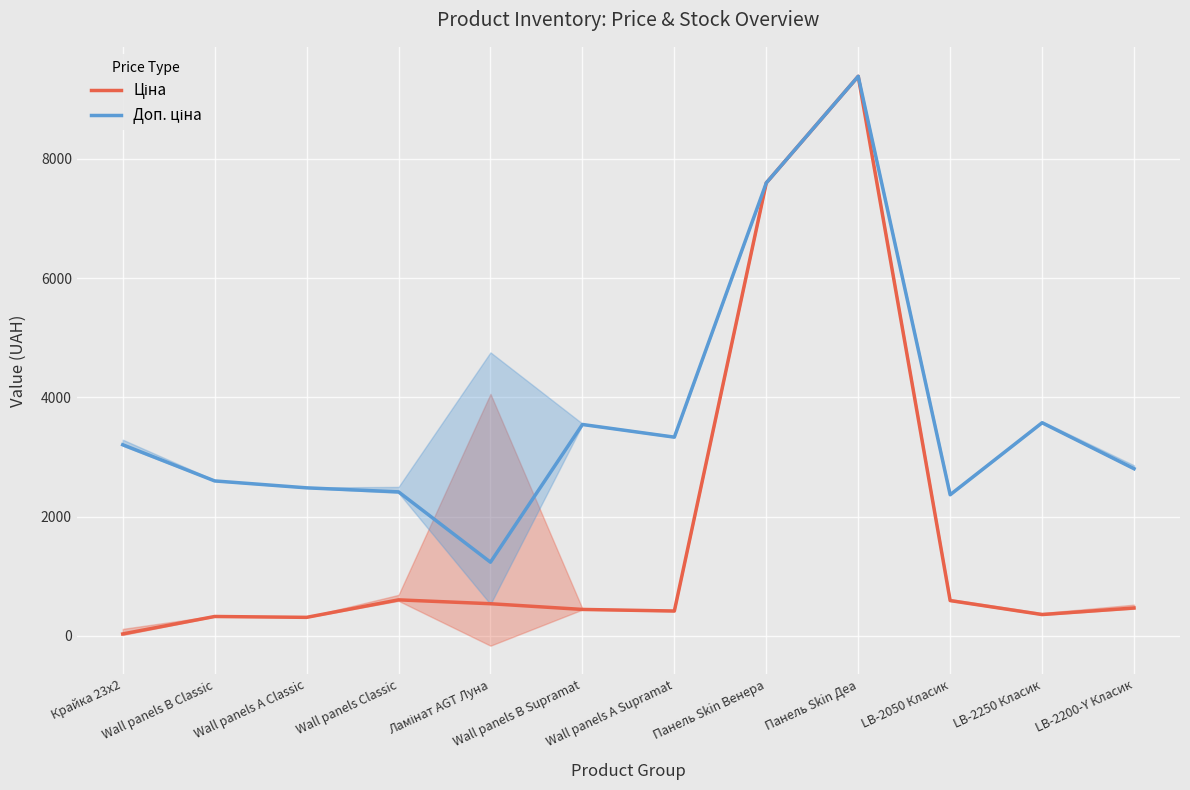

Where does the Доп. ціна series first go above 3205?

Wall panels B Supramat